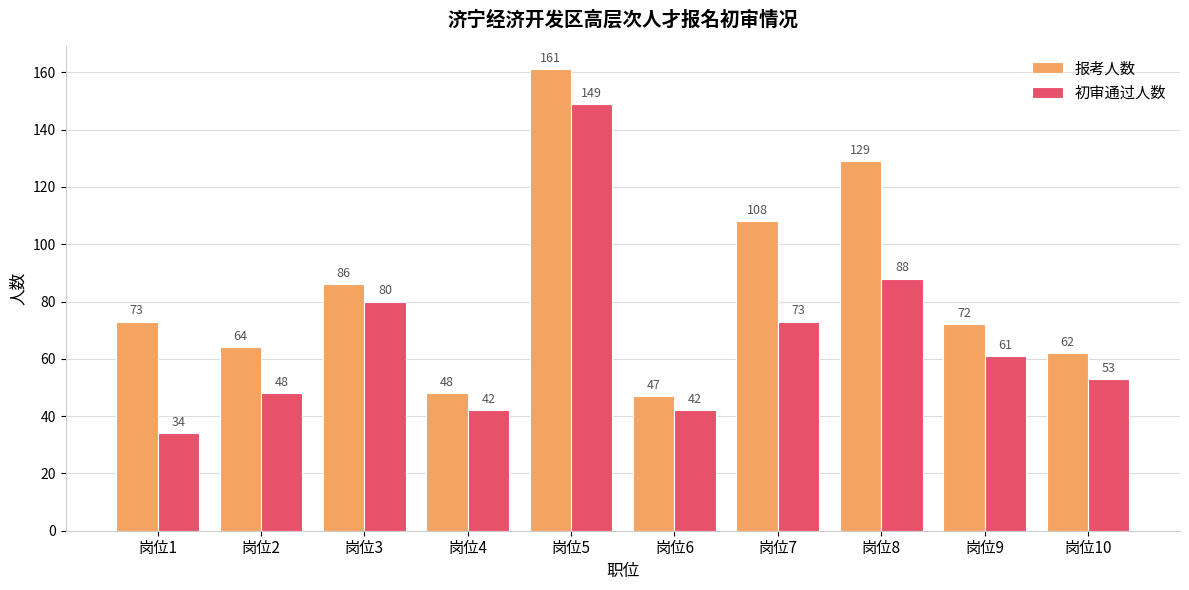

Reading left to right, extract all data points from this chart.

报考人数: 73	64	86	48	161	47	108	129	72	62
初审通过人数: 34	48	80	42	149	42	73	88	61	53